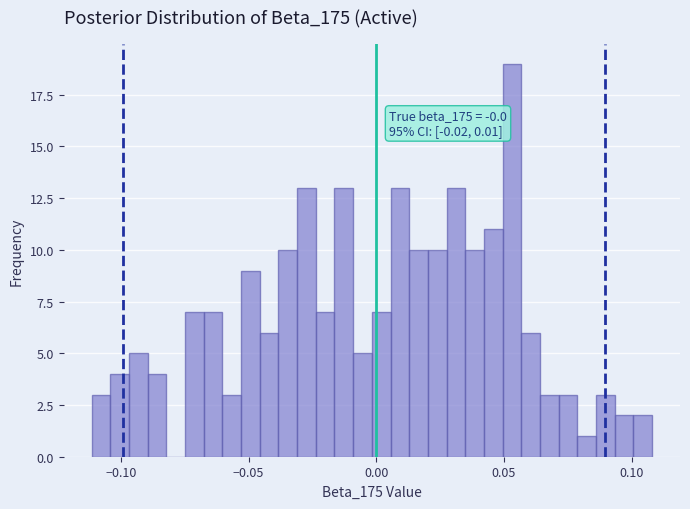

Read against the x-axis, roughly where is the centre of the tallest bar?

0.055